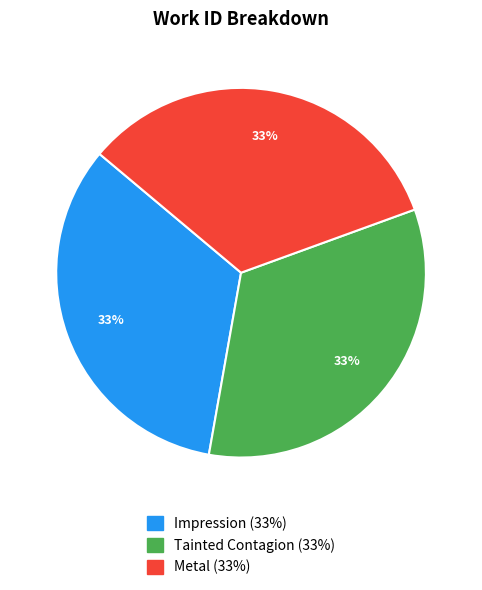

To the nearest percent, what is the combined percentage of Metal and Tainted Contagion?

67%